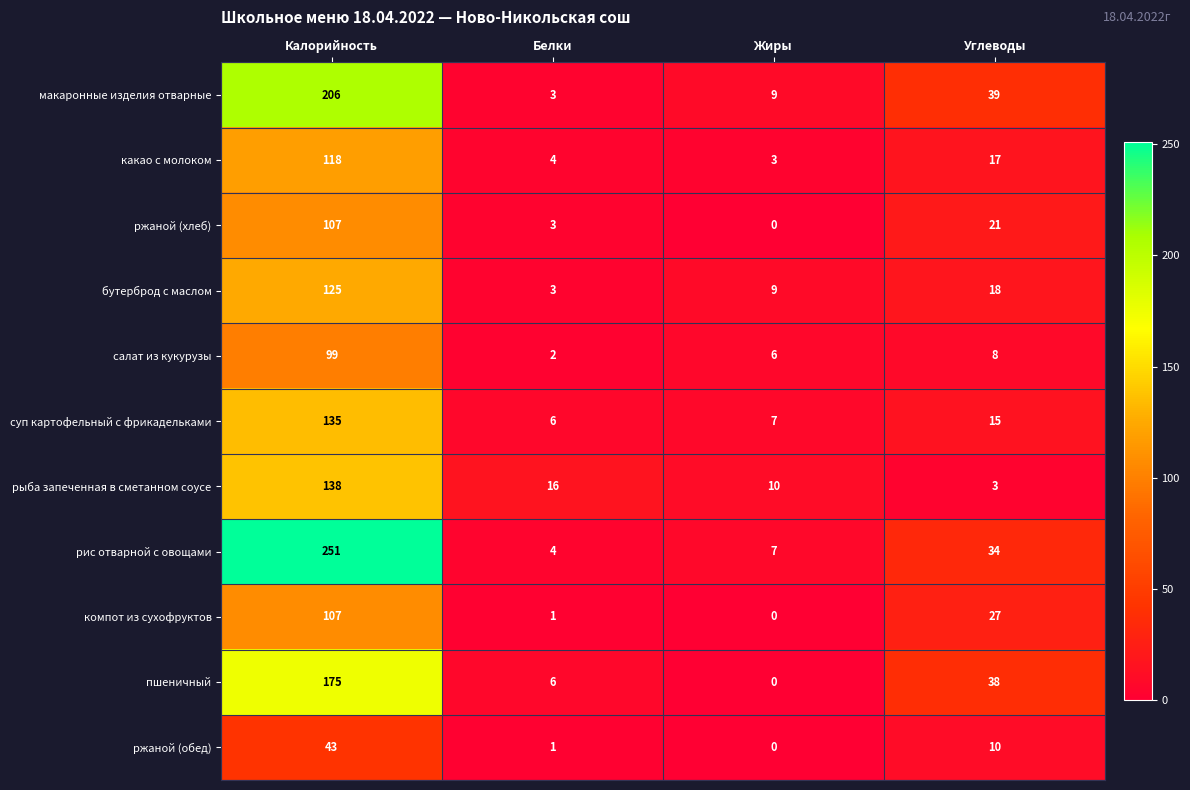

What is the difference between the highest and lowest values at Углеводы?

36